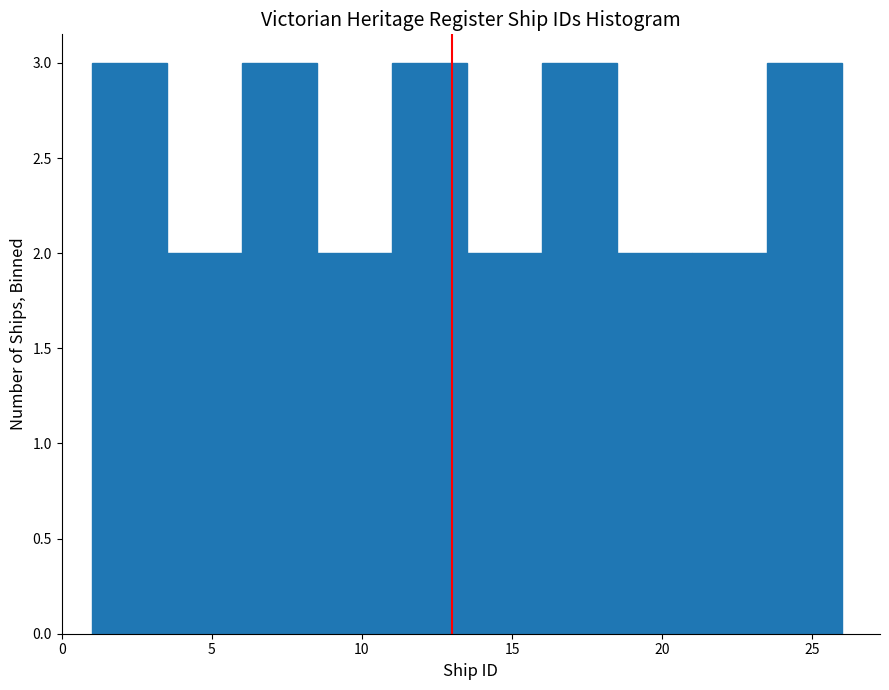

What is the height of the bar covering 16.0 to 18.5 on the x-axis? The values are not printed on the chart, so give them approximately, as read against the axis.

3